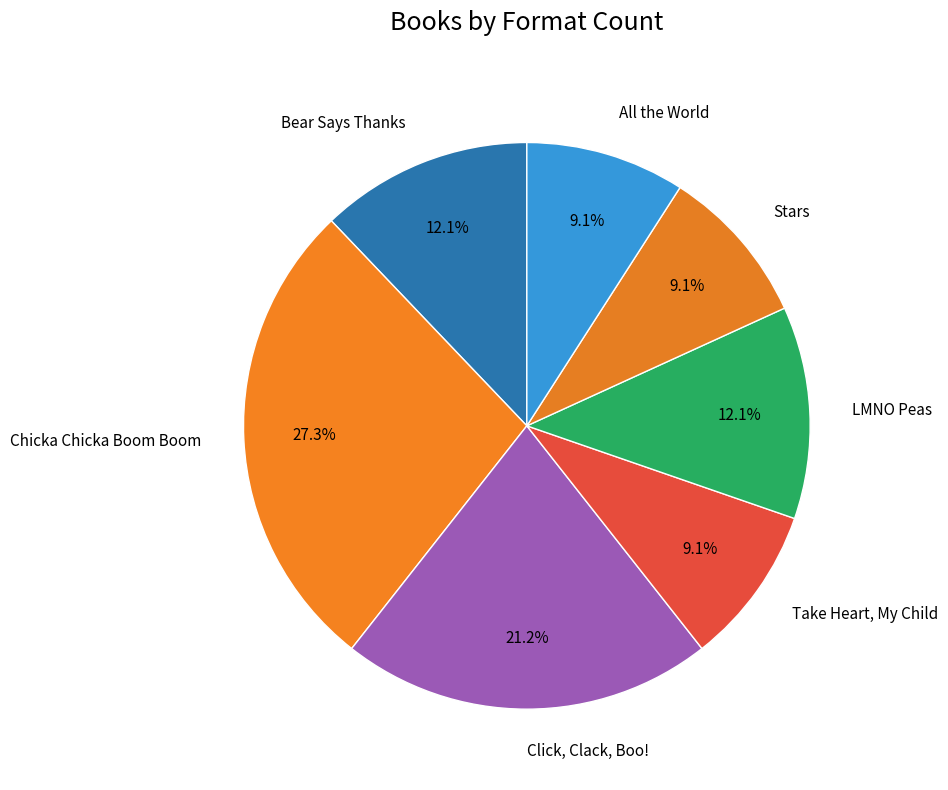

What percentage is NOT represented by All the World?

90.9%